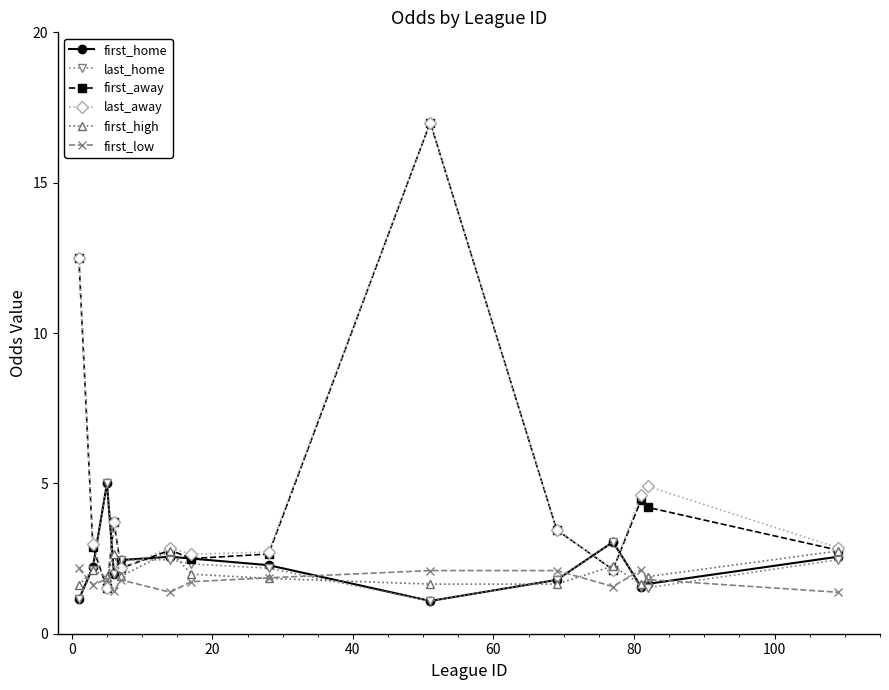

True or false: first_low has more than 1 points higher than both neighbors.

True